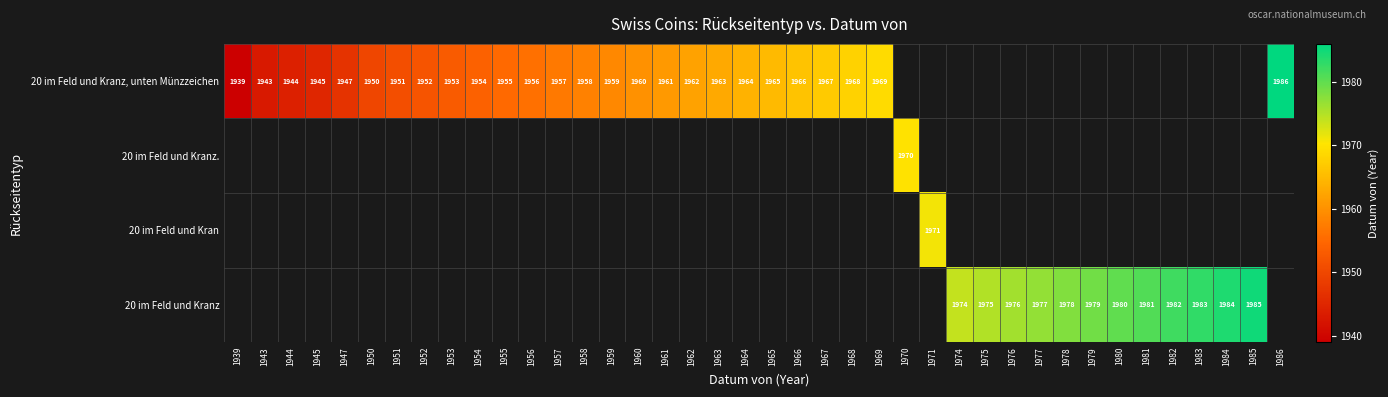

The value of 20 im Feld und Kranz, unten Münzzeichen at 1967 is 1967. True or false?

True